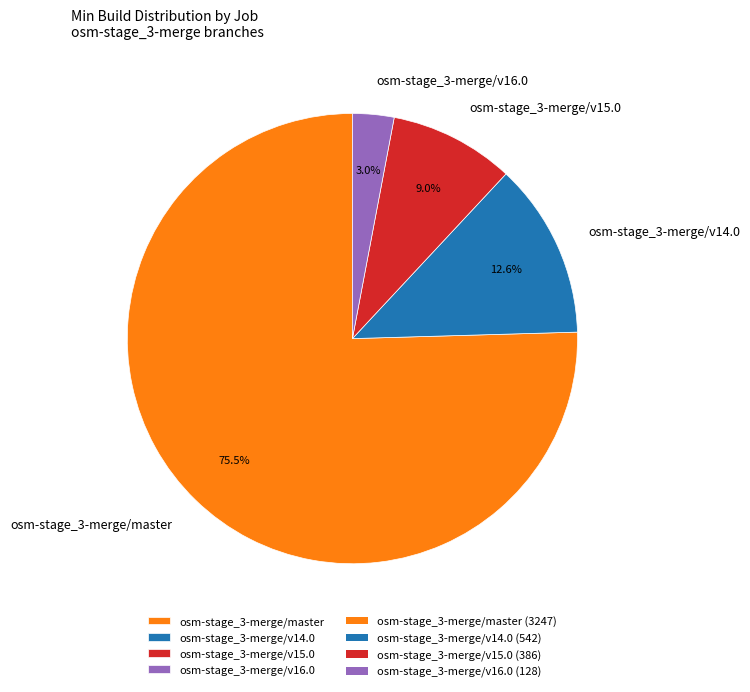

What is the smallest slice in the pie chart?

osm-stage_3-merge/v16.0